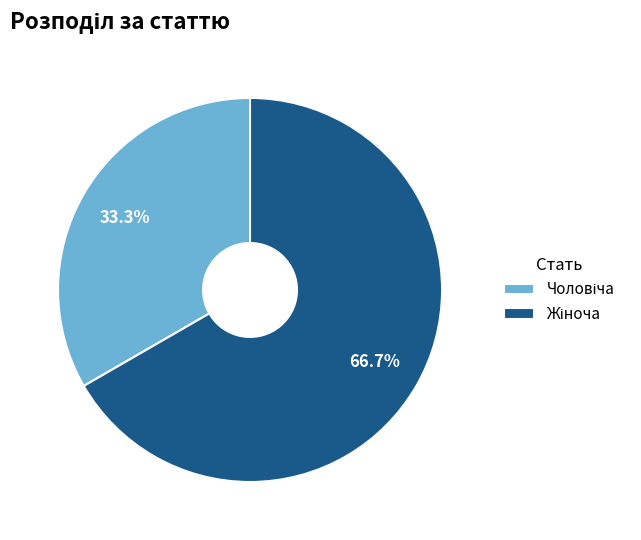

Is there any slice that represents more than half of the pie?

Yes